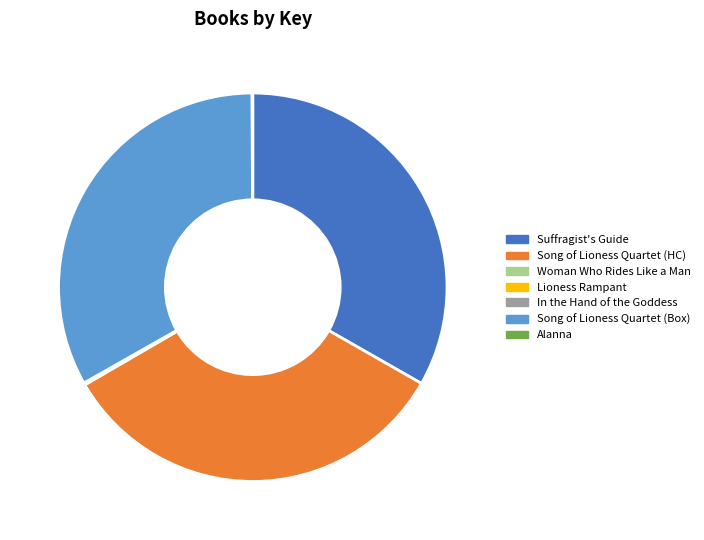

Is there a majority slice in this chart?

No